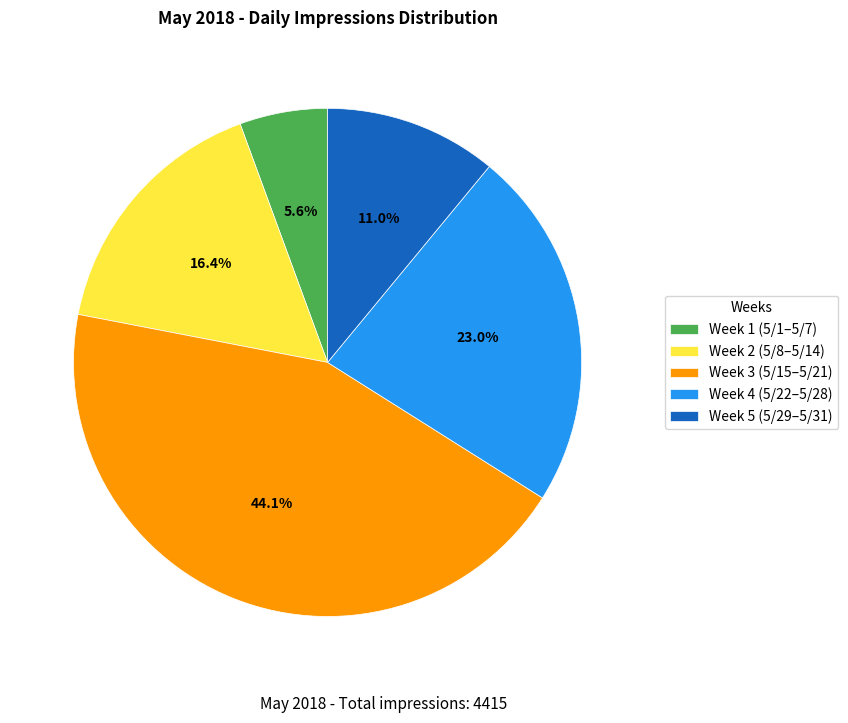

What is the ratio of the value at Week 3 (5/15–5/21) to the value at Week 2 (5/8–5/14)?

2.7